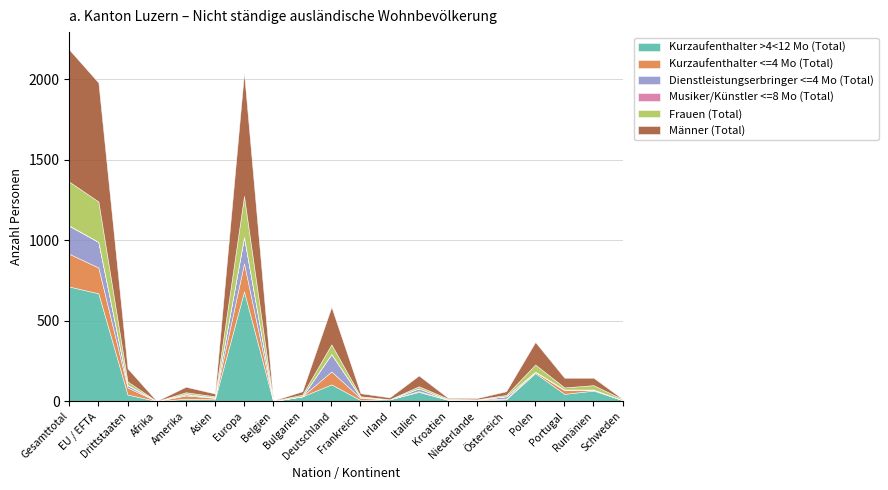

How many lines are shown in the chart?

6